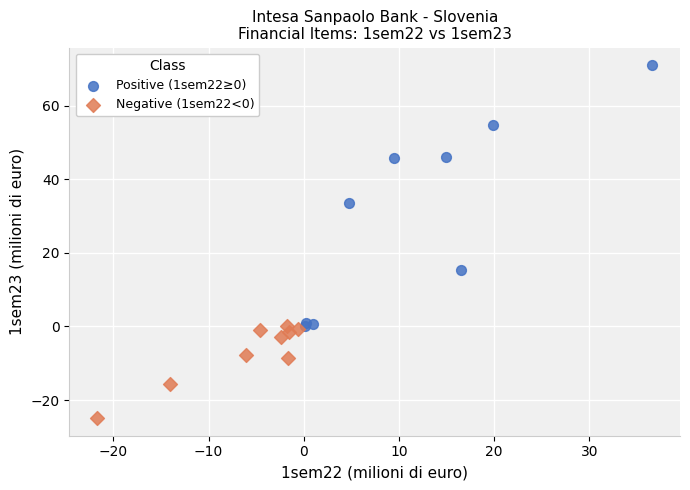

Which series contains the lowest Y value?

Negative (1sem22<0)